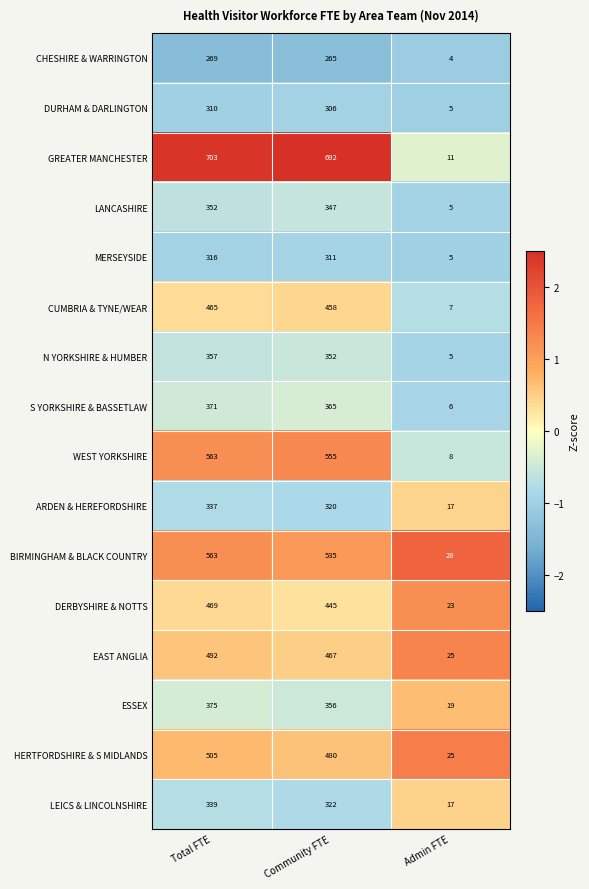

At which category is the sum across all series the highest?

Total FTE